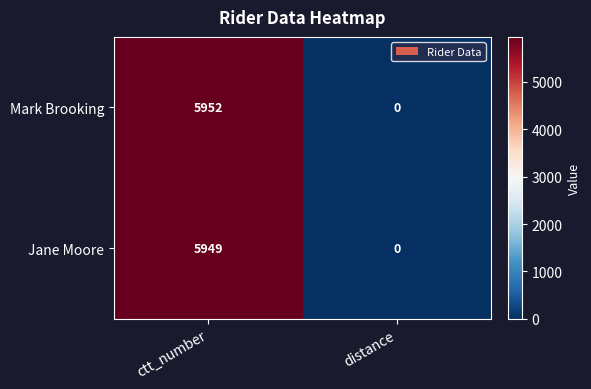

True or false: Jane Moore has a value of -2673 at distance.

False